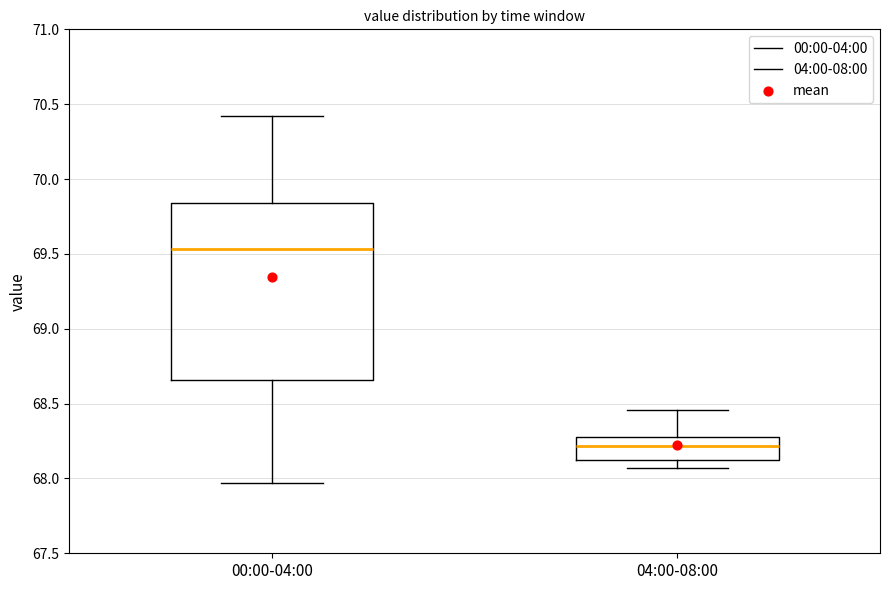

Comparing the boxes themselves (not the whiskers), which one is the tallest?

00:00-04:00